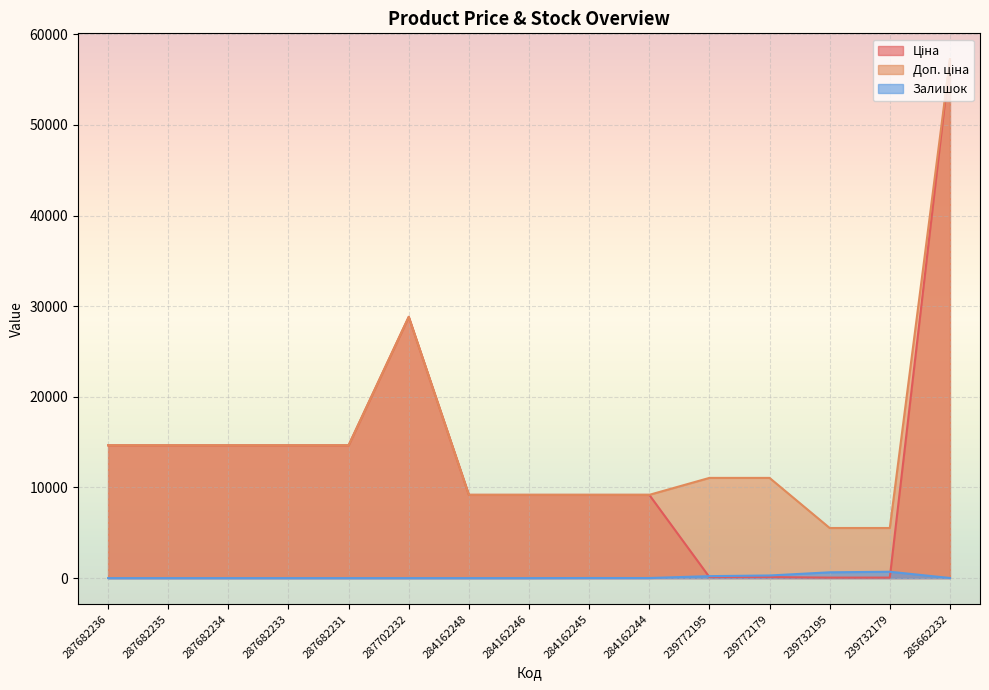

Where is Залишок nearest to the value 351?

239772179